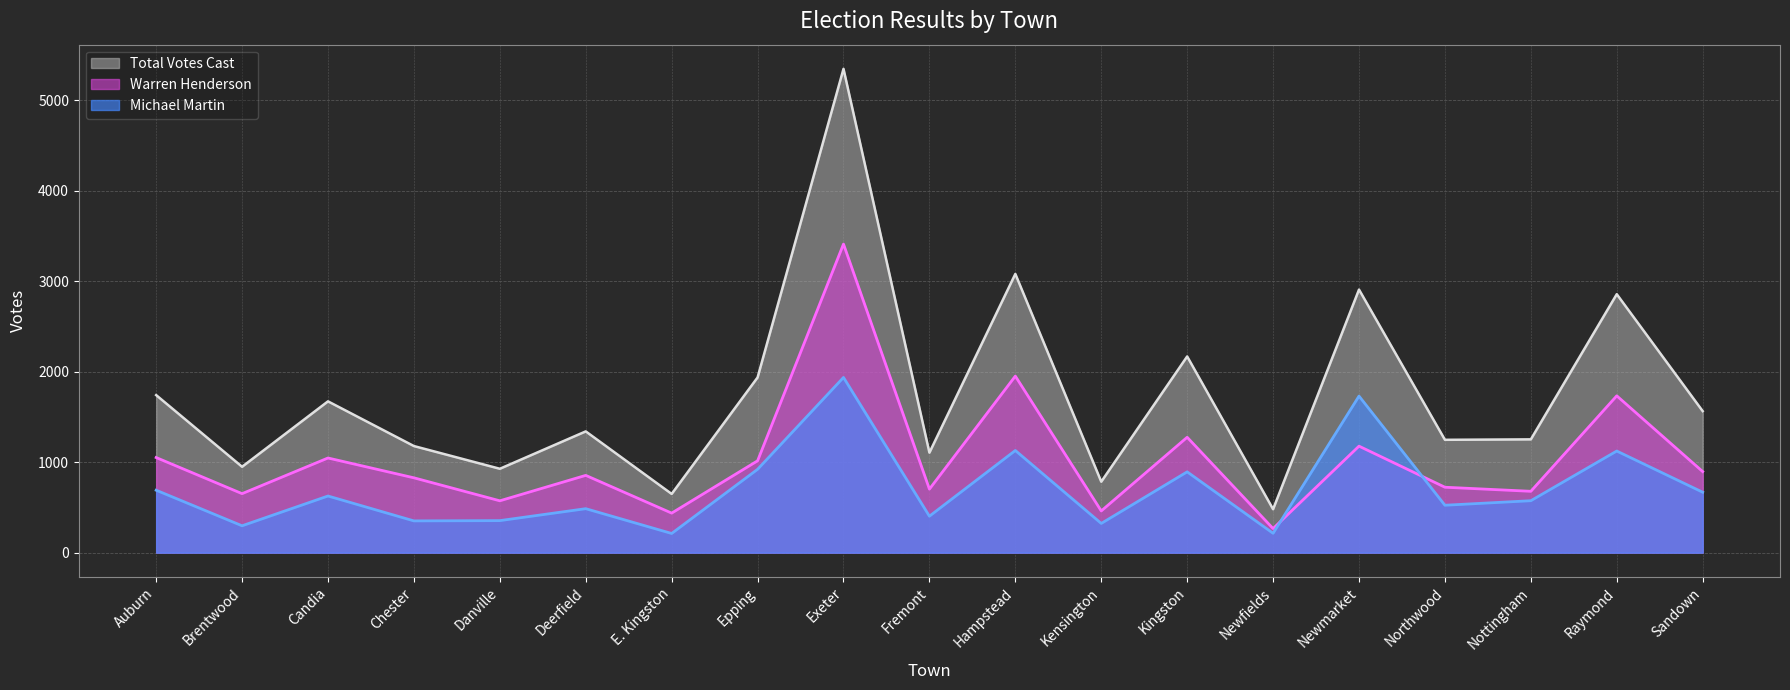

Is it true that Total Votes Cast equals 555 at Danville?

False